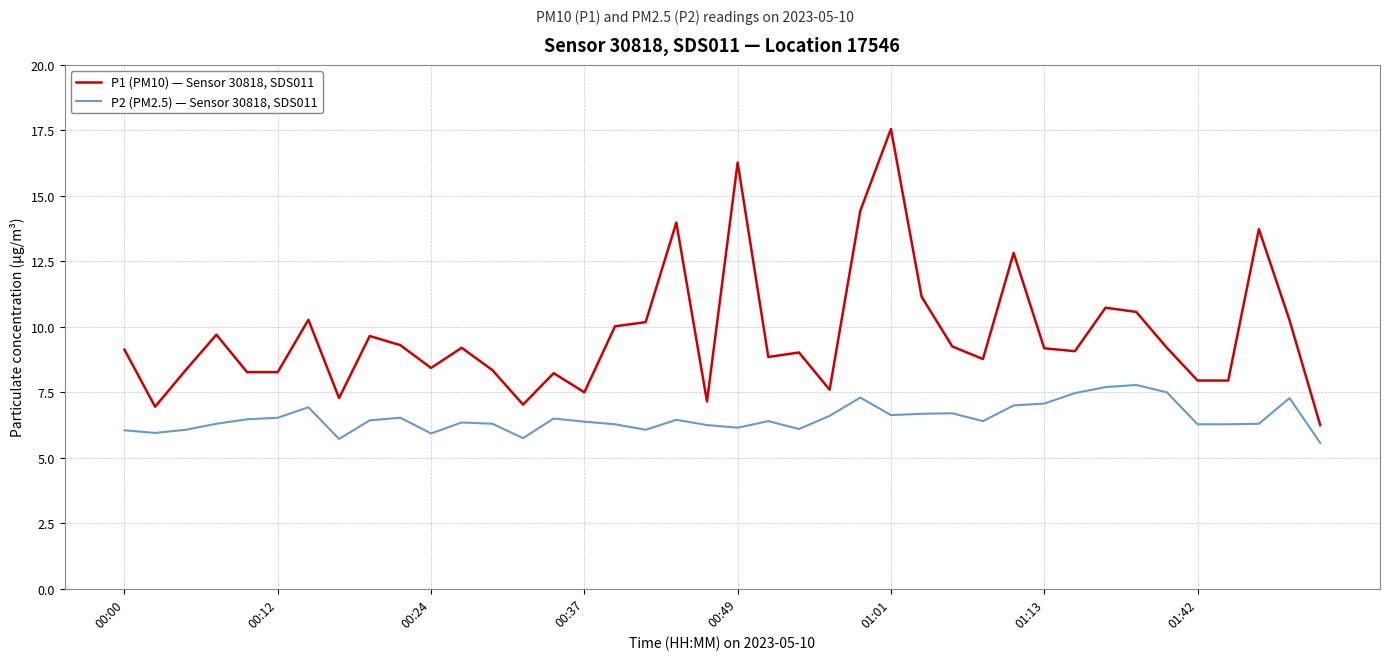

What is the maximum value for P2 (PM2.5) — Sensor 30818, SDS011?

7.8